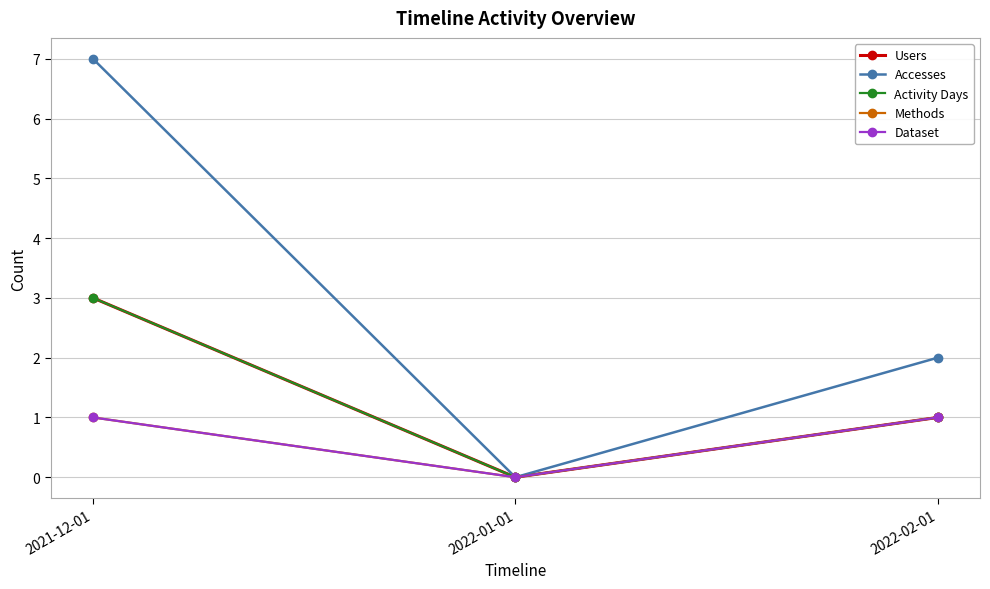

The value of Methods at 2022-01-01 is 0. True or false?

True